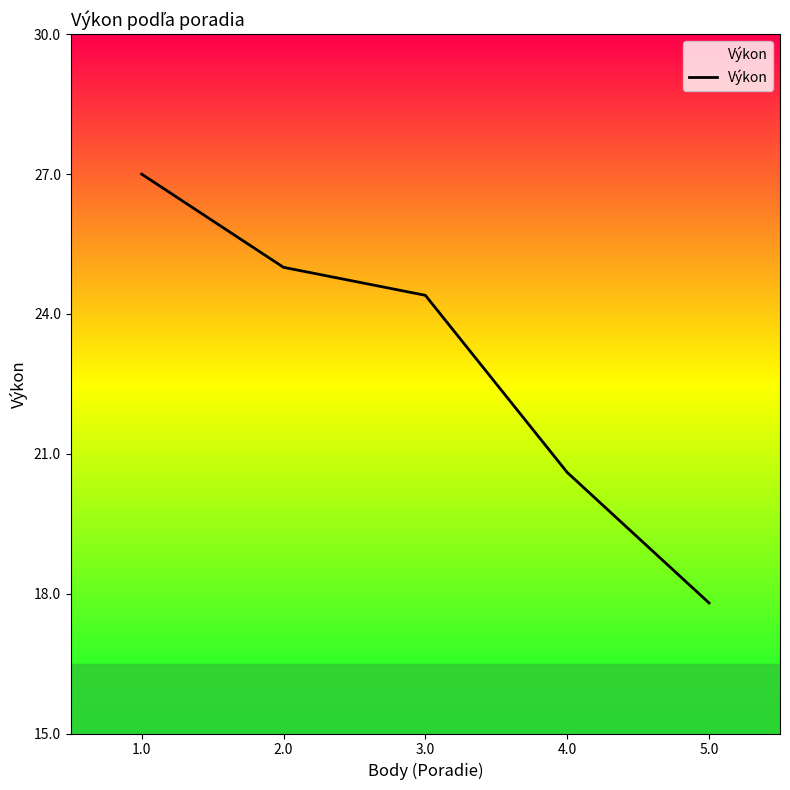

The value at 4.0 is 20.6. True or false?

True